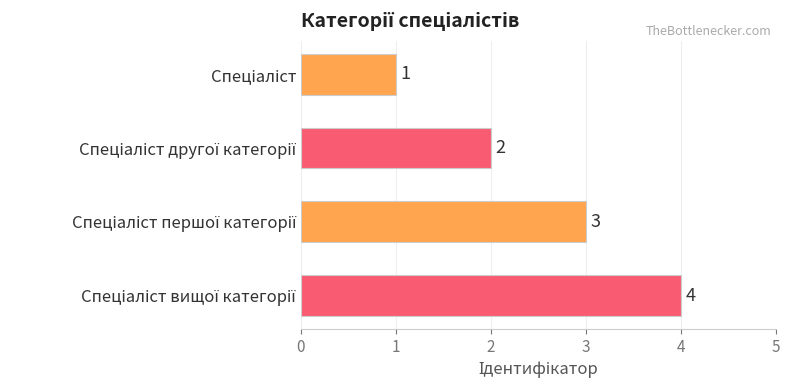

What is the difference between the maximum and minimum values?

3